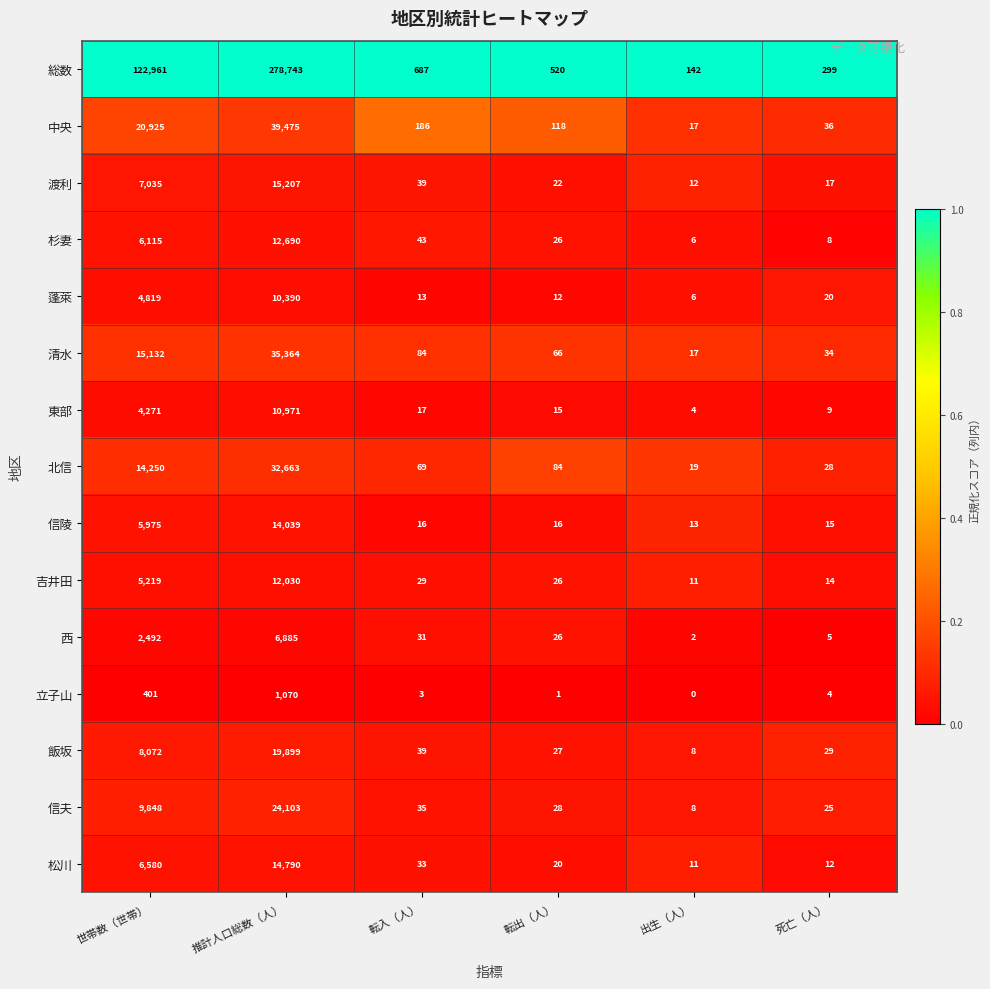

What is the sum of the 飯坂 values at 死亡（人） and 転入（人）?

68